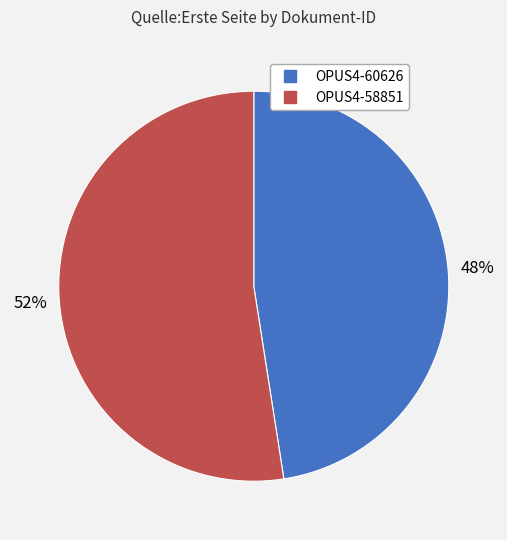

To the nearest percent, what is the average slice percentage?

50%